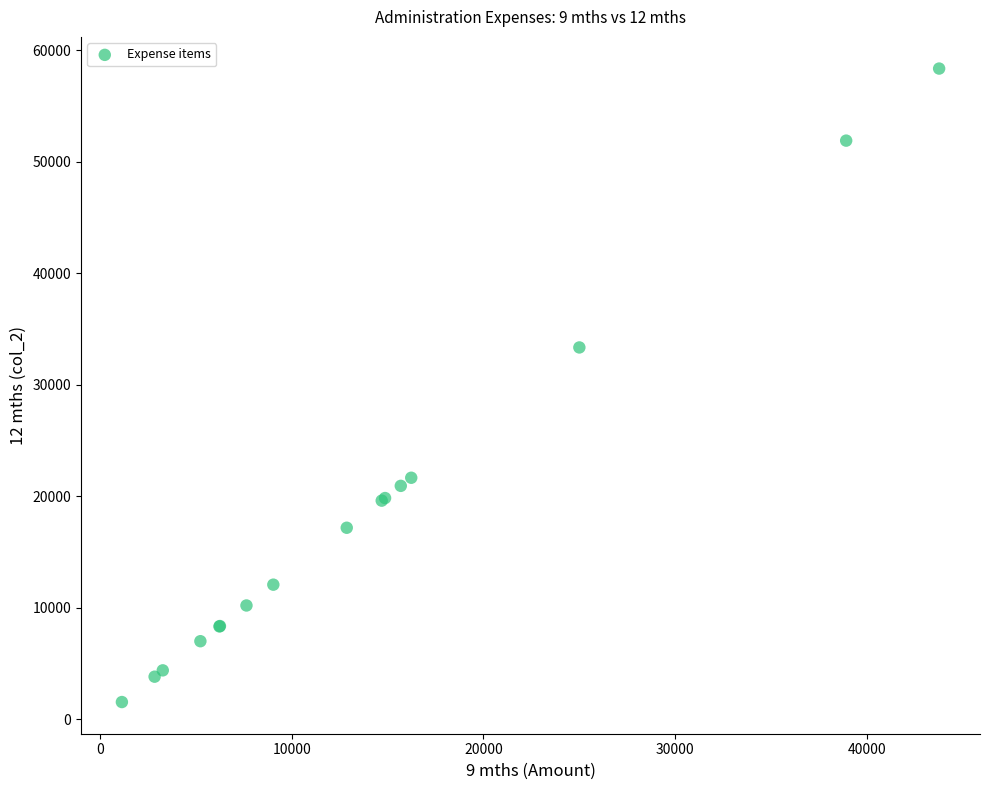

What Y value in the scatter plot is closest to 29938?

33333.3